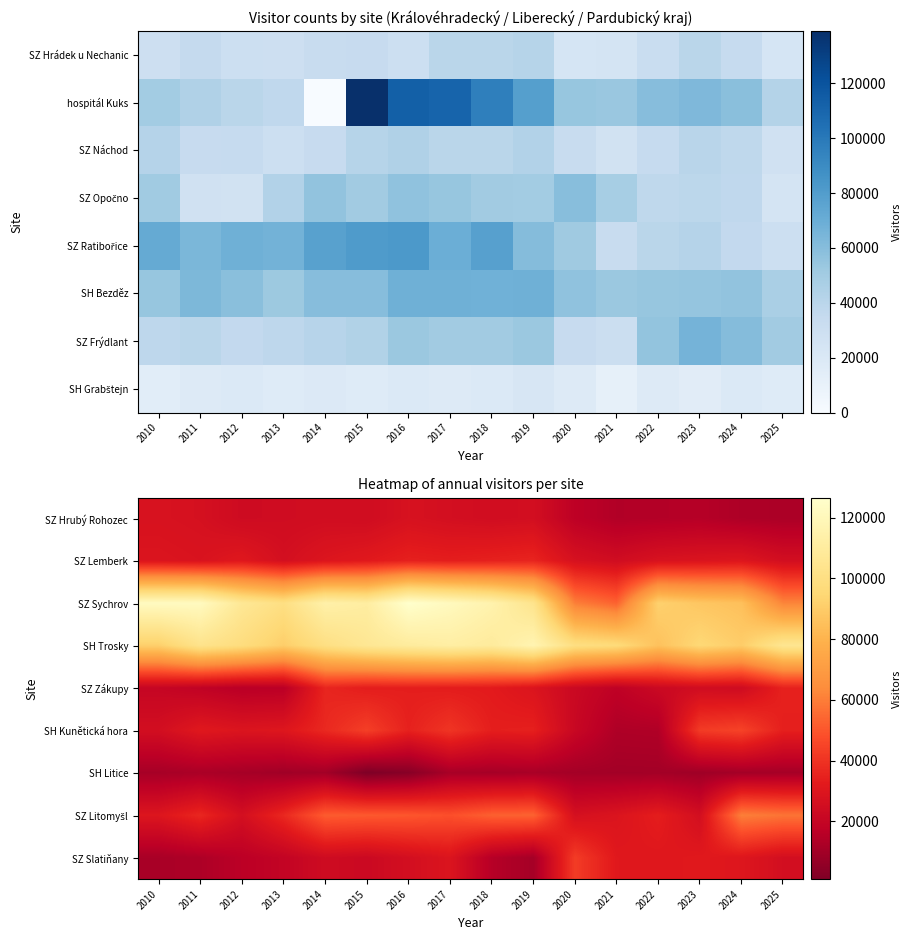

What is the sum of the SZ Slatiňany values at 2018 and 2020?

57949